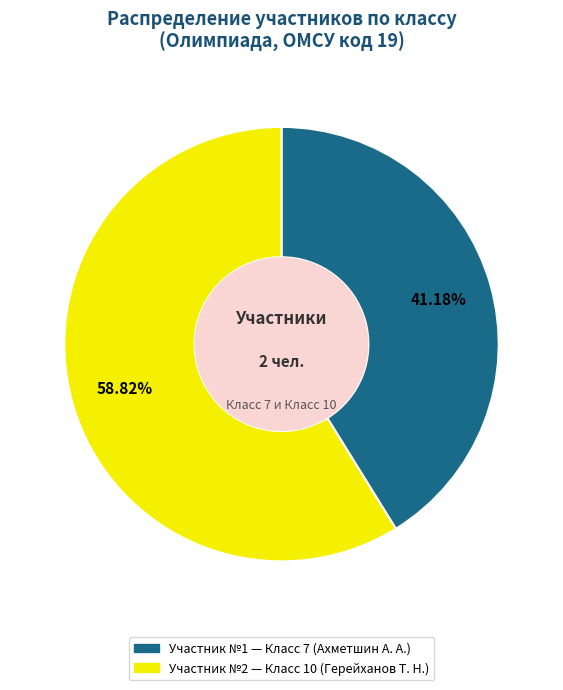

Is there any slice that represents more than half of the pie?

Yes